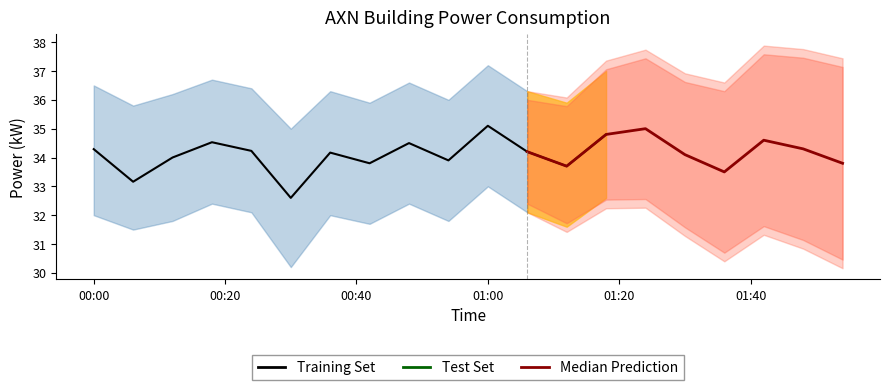

What is the difference between the second highest and minimum values?

1.3